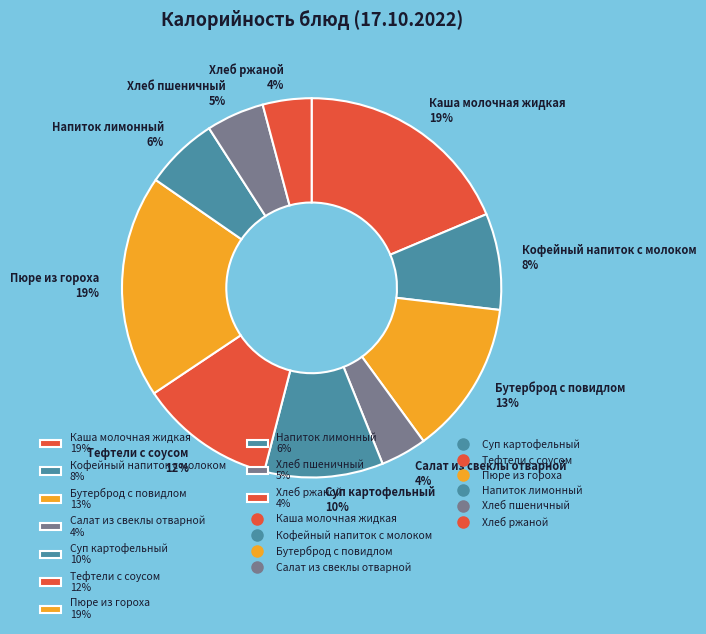

Combined, do Напиток лимонный 6% and Тефтели с соусом 12% account for over 50%?

No